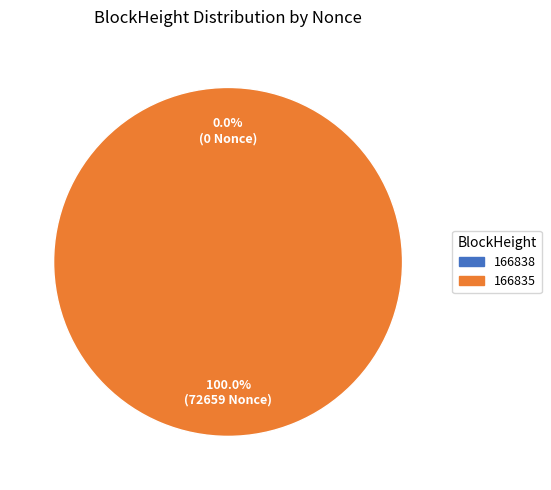

Rank the categories by value from highest to lowest.

166835, 166838